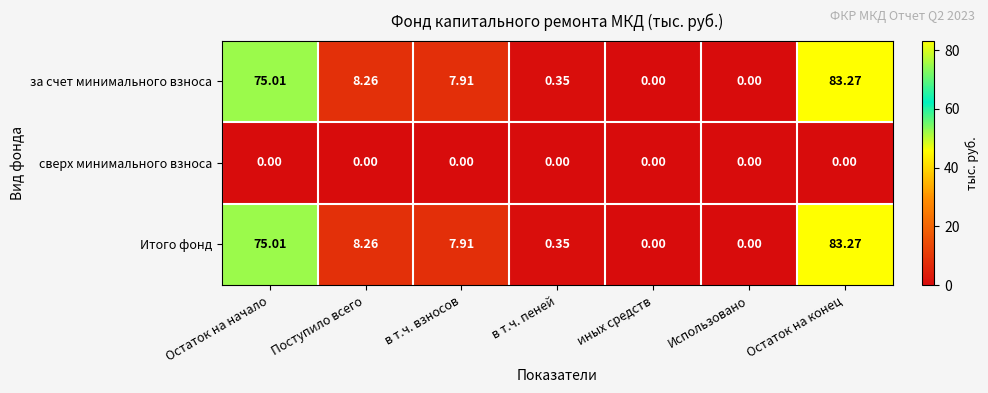

Is the value of за счет минимального взноса at Поступило всего greater than the value of сверх минимального взноса at Поступило всего?

Yes